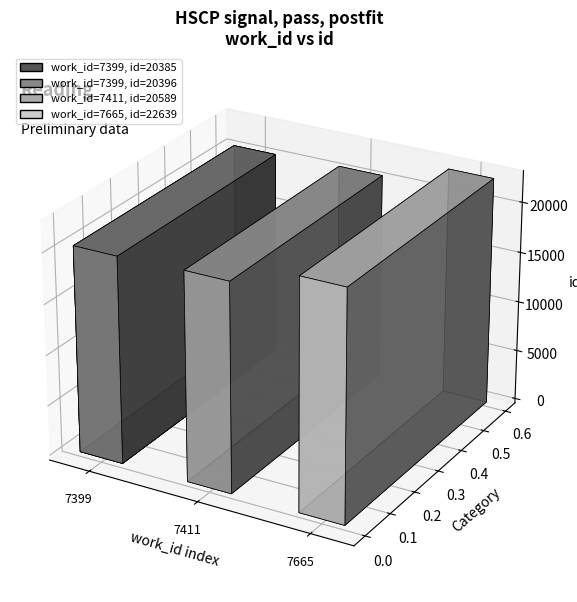

Read the value at 7665.

22639